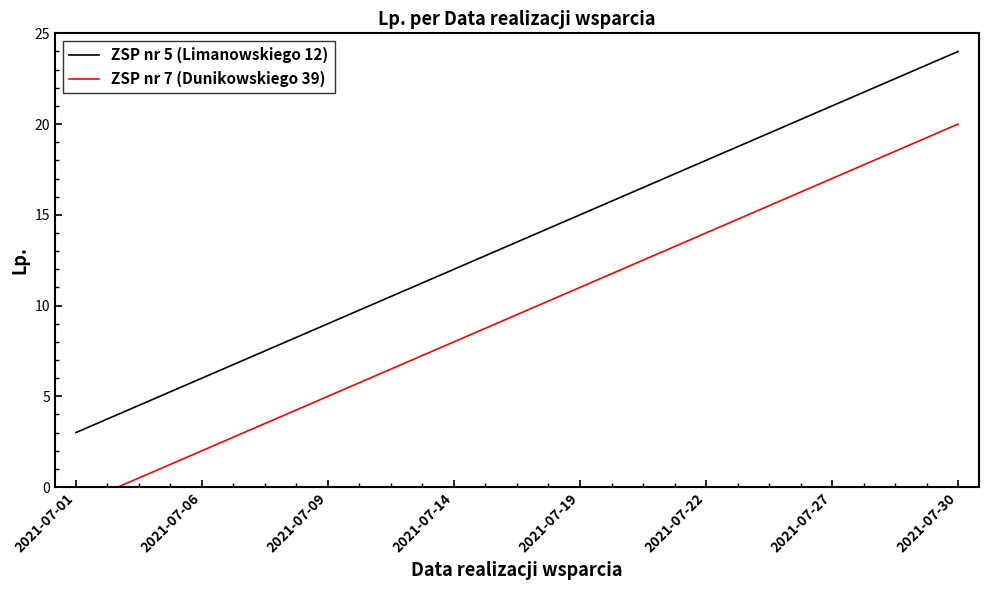

True or false: ZSP nr 7 (Dunikowskiego 39) and ZSP nr 5 (Limanowskiego 12) cross at least once.

False